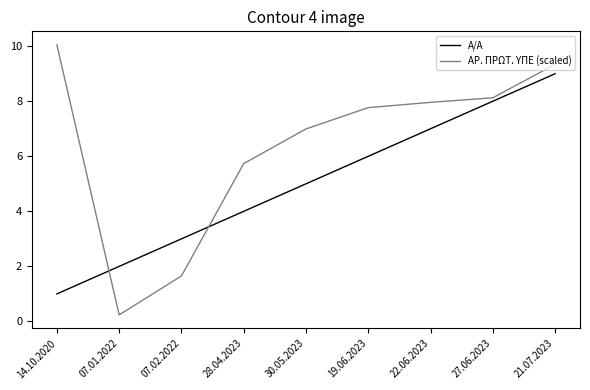

Is the value of ΑΡ. ΠΡΩΤ. ΥΠΕ (scaled) at 22.06.2023 greater than the value of Α/Α at 07.02.2022?

Yes